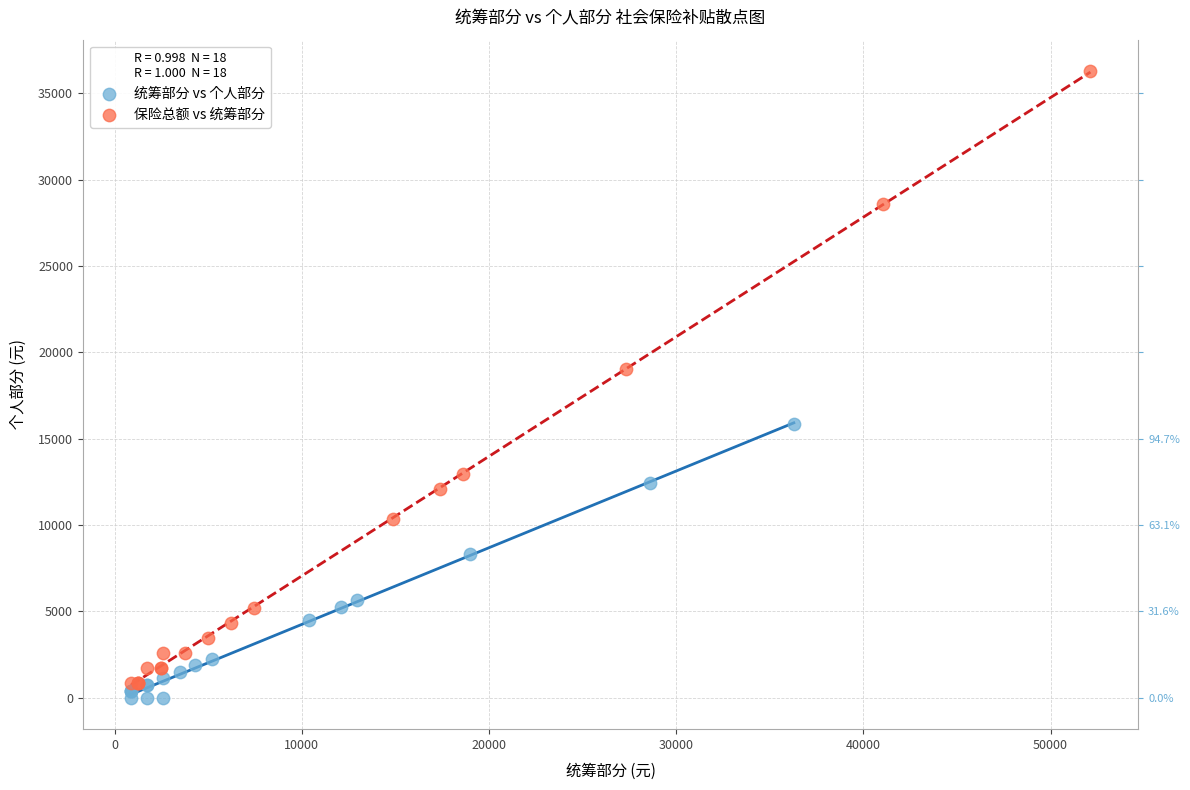

Which series contains the lowest Y value?

统筹部分 vs 个人部分